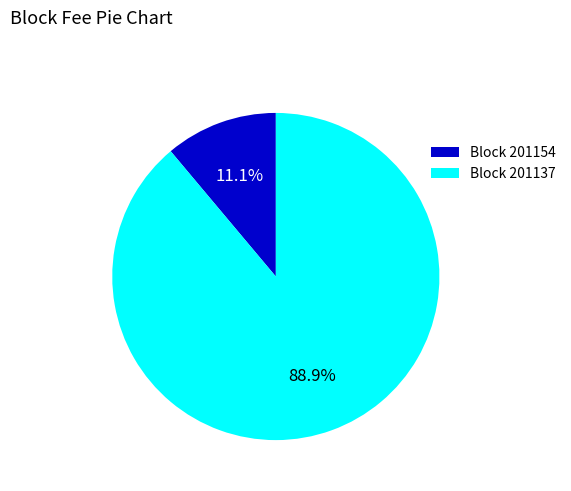

Is there a majority slice in this chart?

Yes